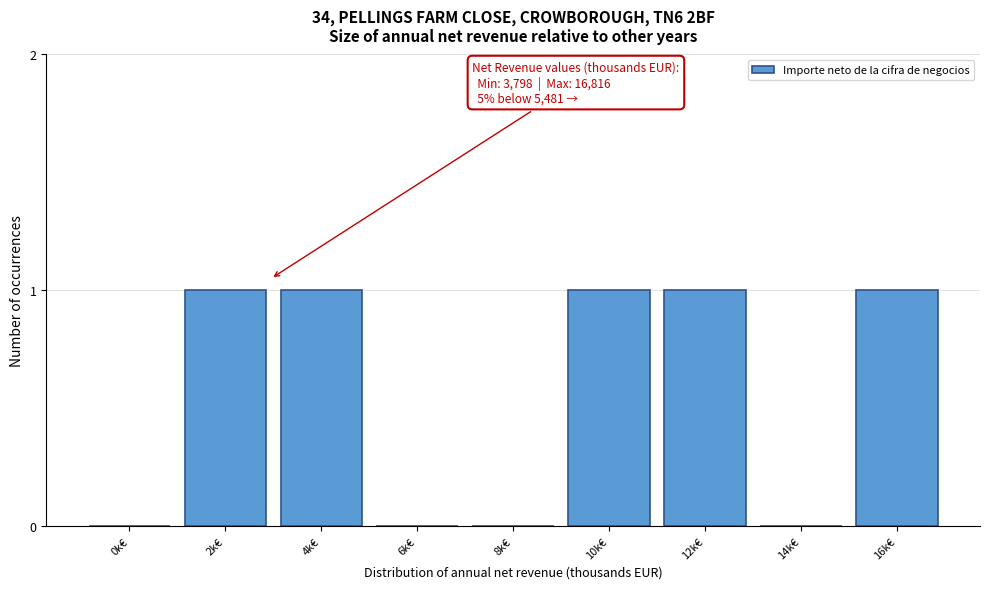

Reading left to right, extract all data points from this chart.

0k€=0	2k€=1	4k€=1	6k€=0	8k€=0	10k€=1	12k€=1	14k€=0	16k€=1